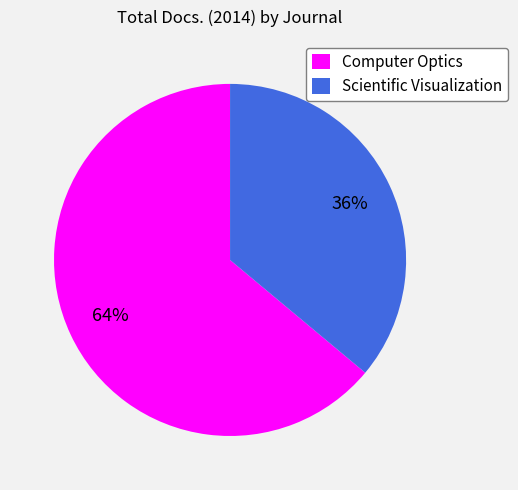

How many segments does this pie chart have?

2